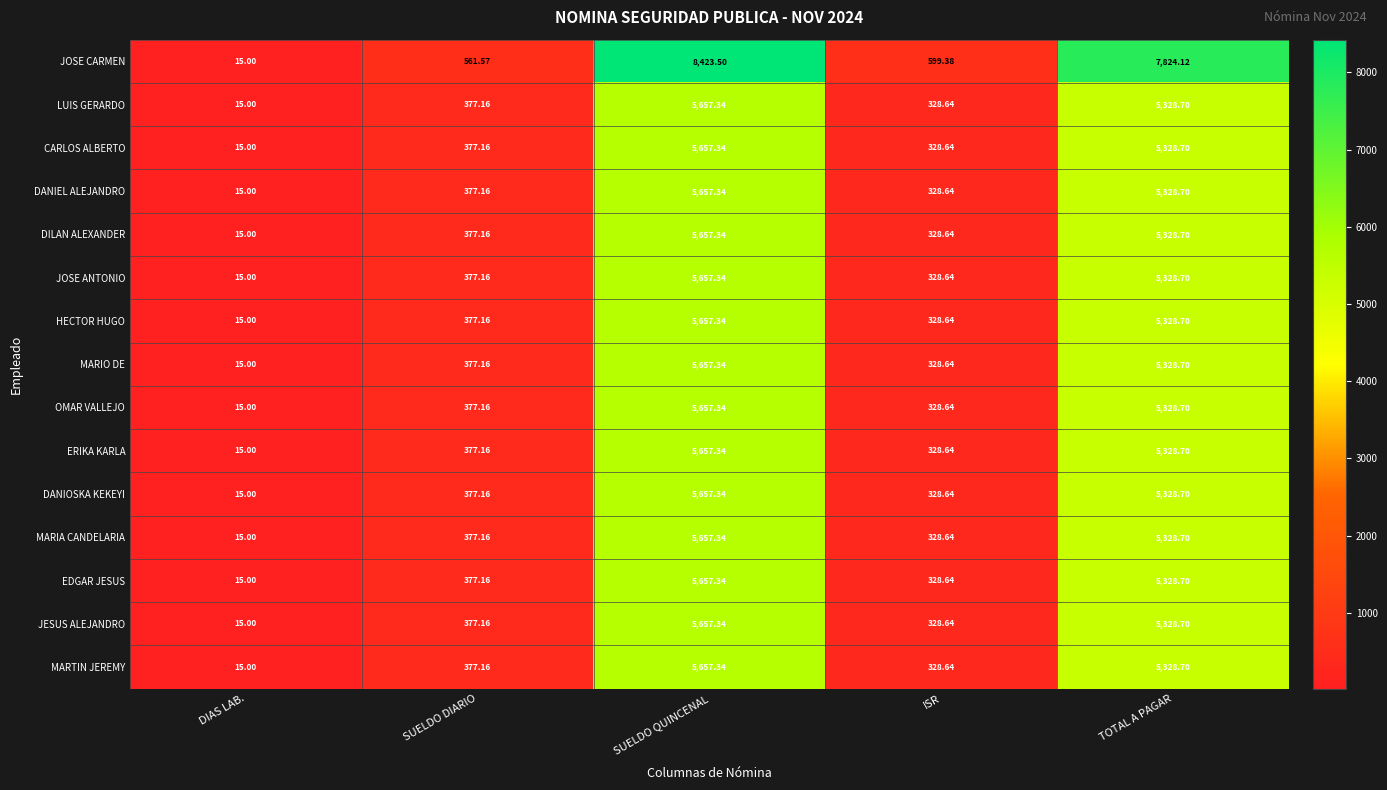

At which label does HECTOR HUGO first exceed 377?

SUELDO DIARIO